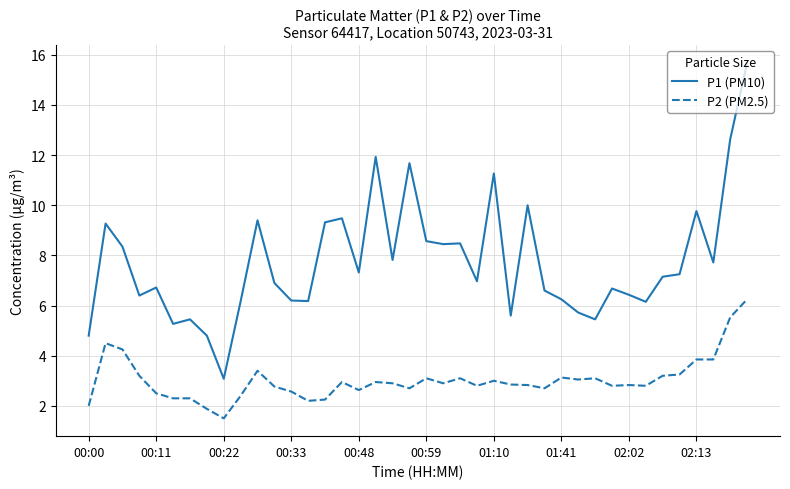

Which series has the widest spread of values?

P1 (PM10)